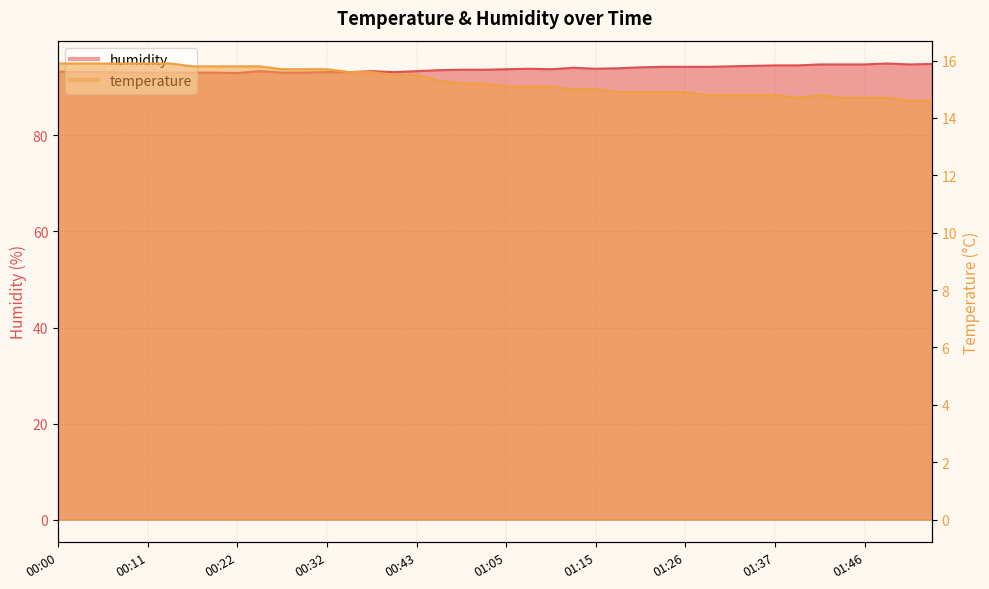

What are all the series names shown in the legend?

temperature, humidity